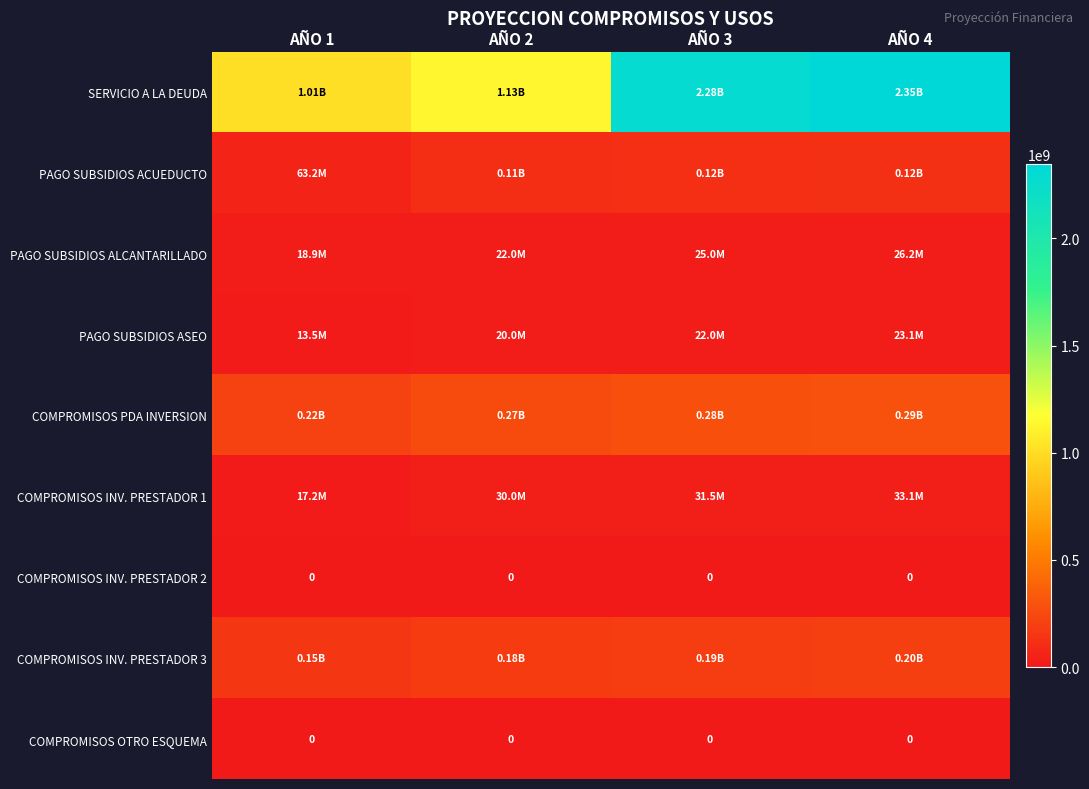

At how many categories does at least one series exceed 2347308039?

1